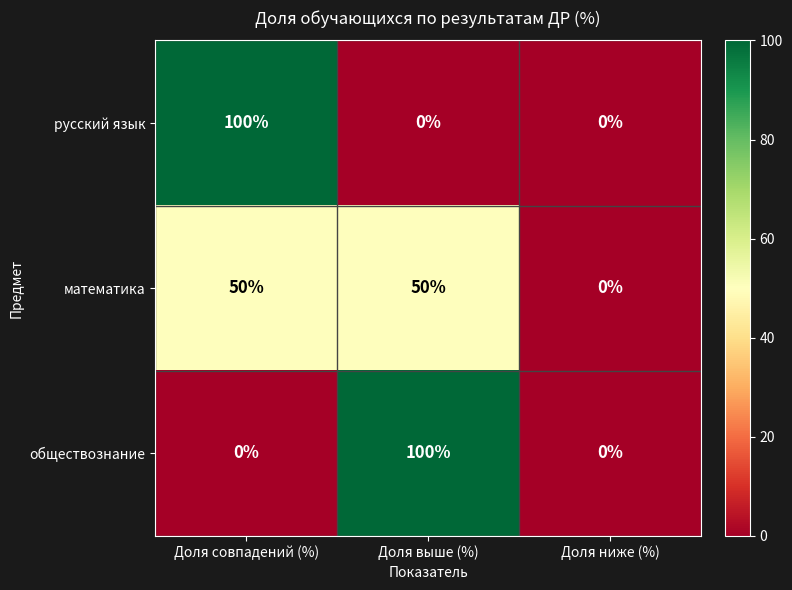

The value of обществознание at Доля ниже (%) is 31. True or false?

False